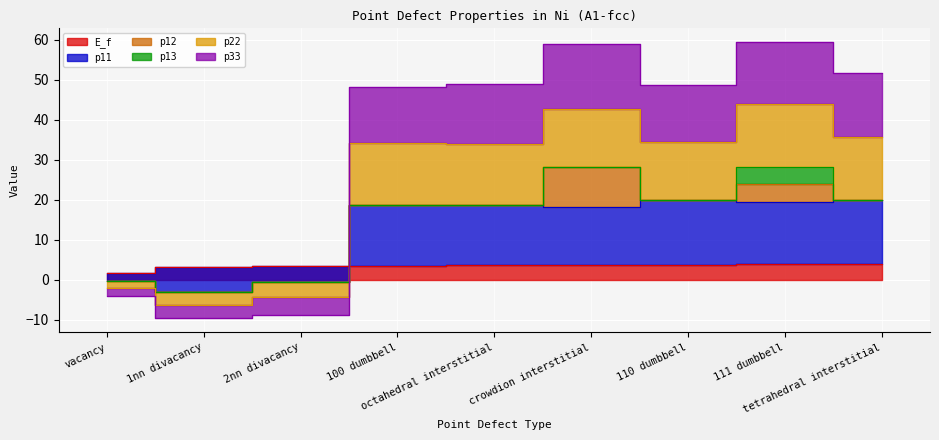

The p22 series shows 87.8 at tetrahedral interstitial. True or false?

False